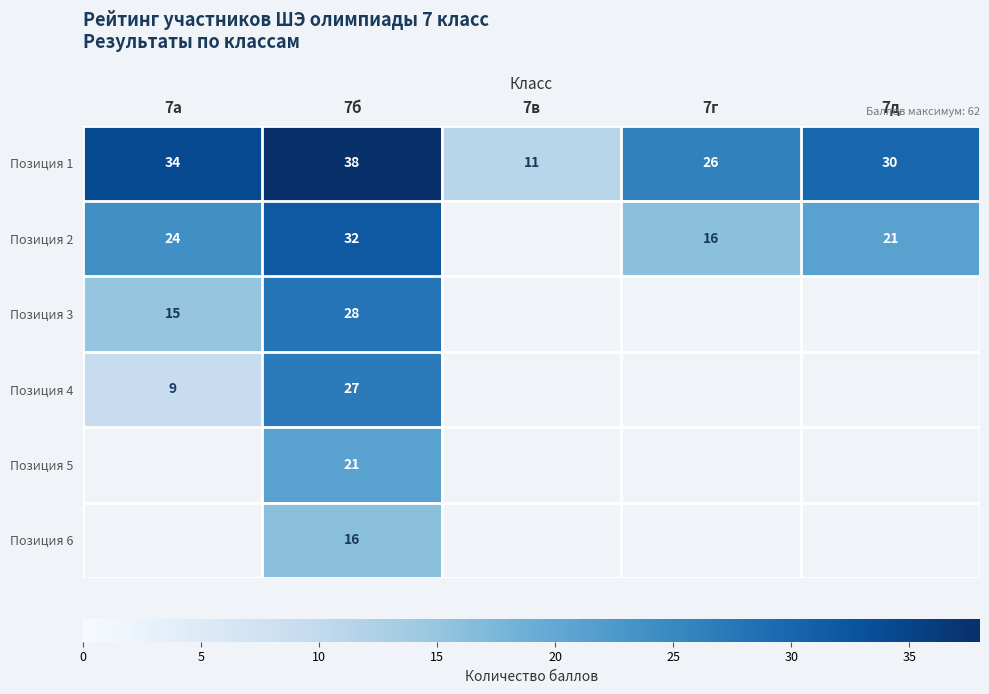

What is the difference between the highest and lowest values at 7б?

22